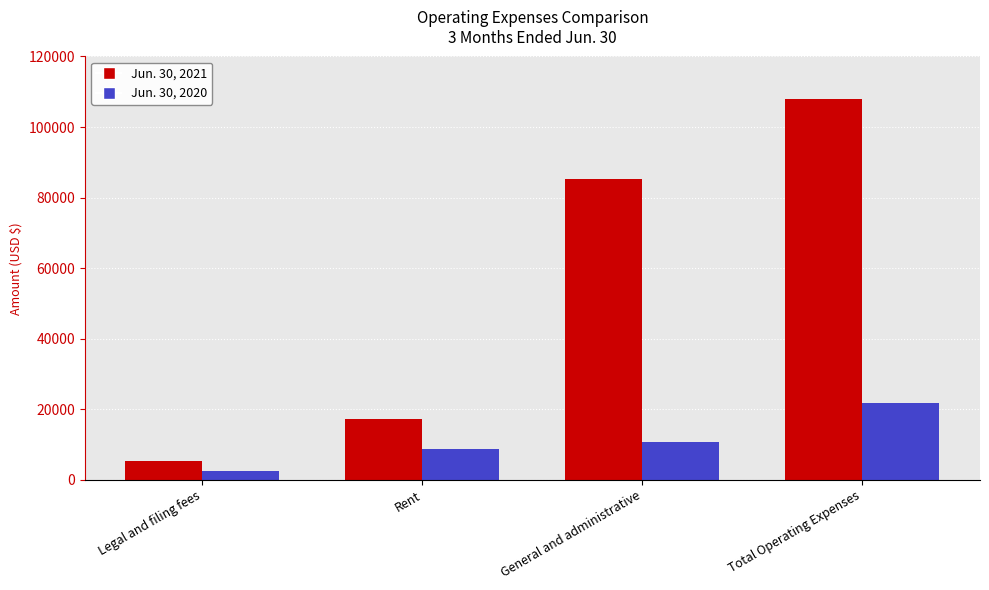

What is the label of the 4th bar from the left?

Total Operating Expenses